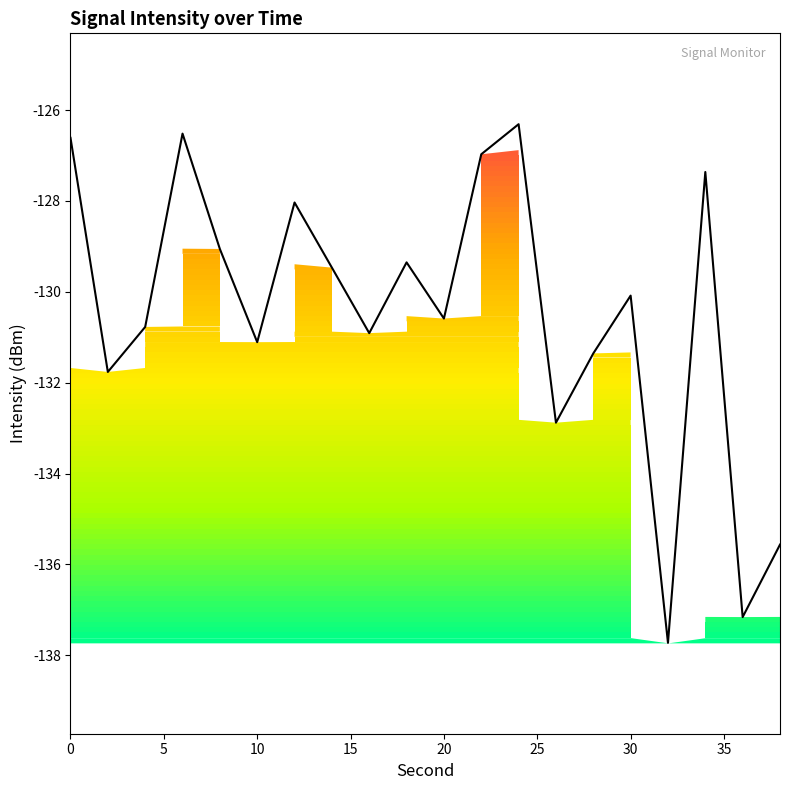

What is the value of the 1st point from the left?

-126.6